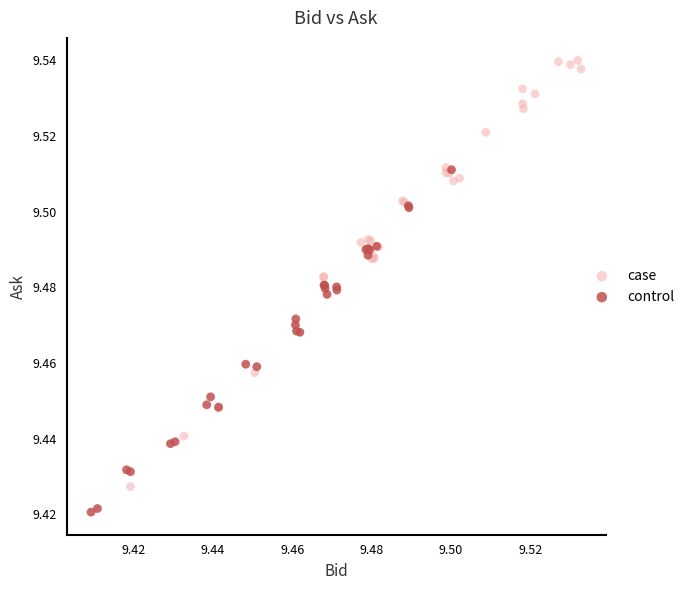

Which series has the largest Y range (max minus min)?

case